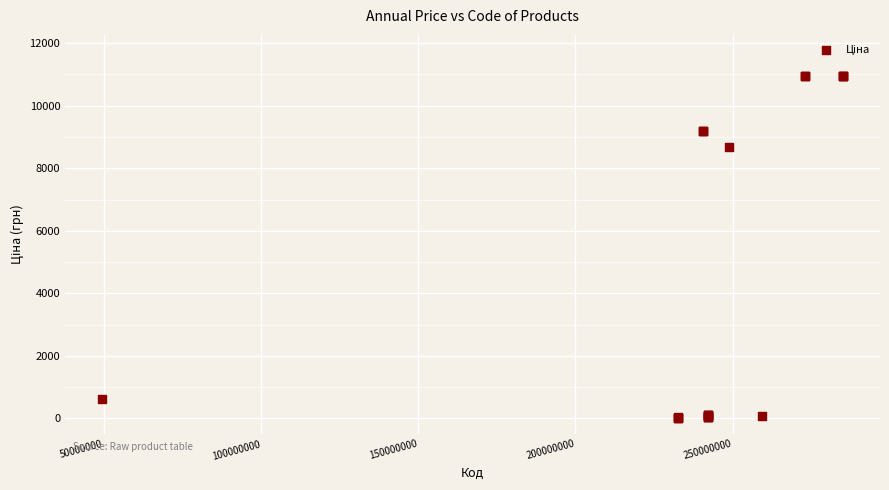

What Y value in the scatter plot is closest to 5483?

8669.7